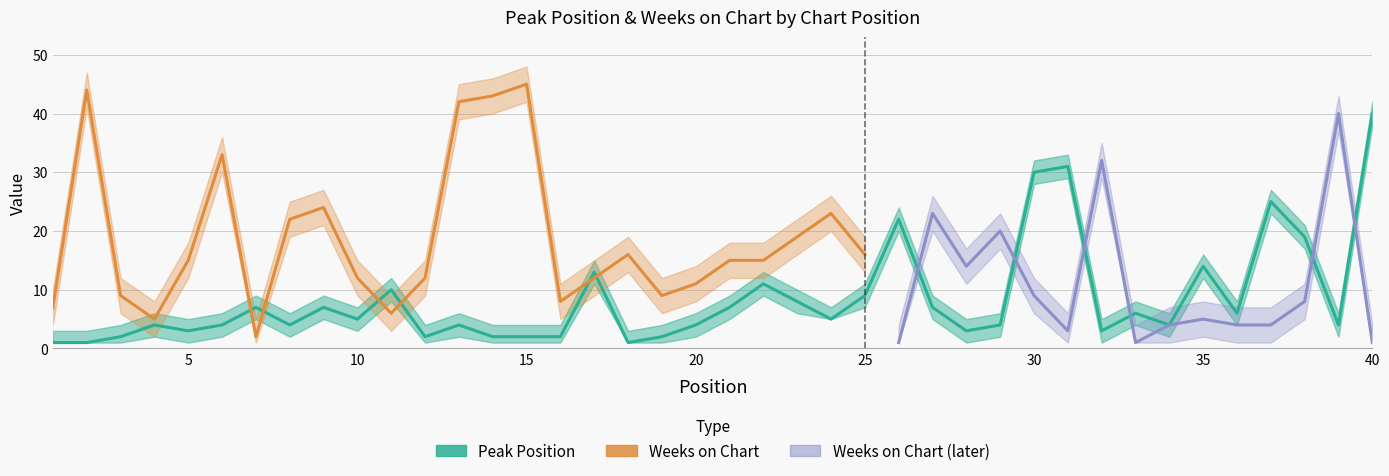

True or false: Weeks on Chart has more than 0 interior local peaks.

True